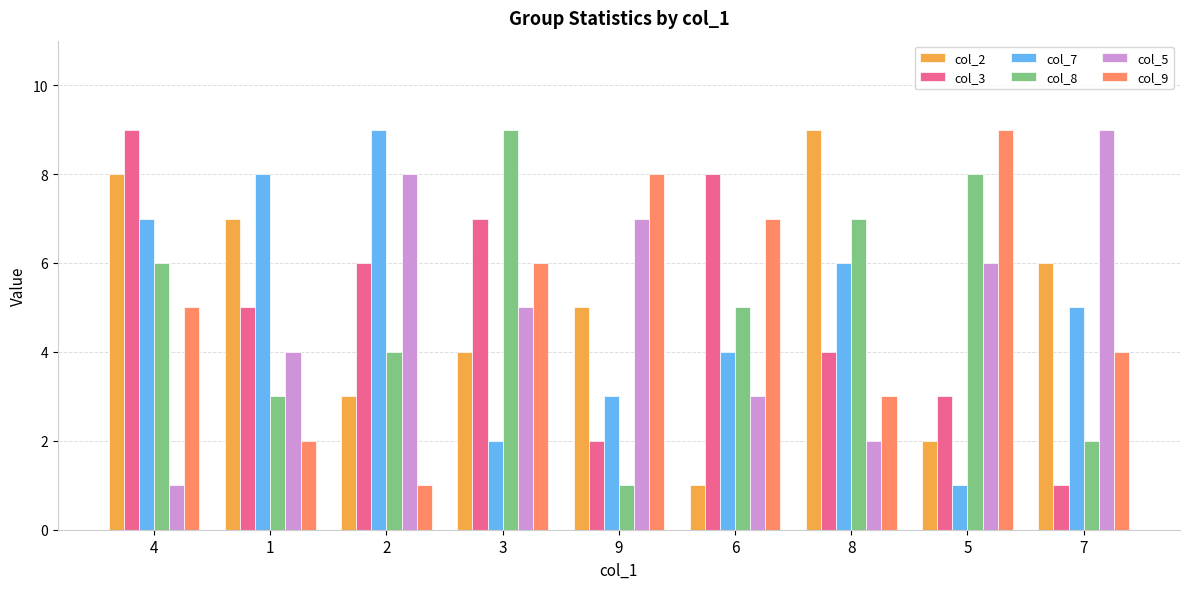

Is the value of col_2 at 9 greater than the value of col_9 at 3?

No